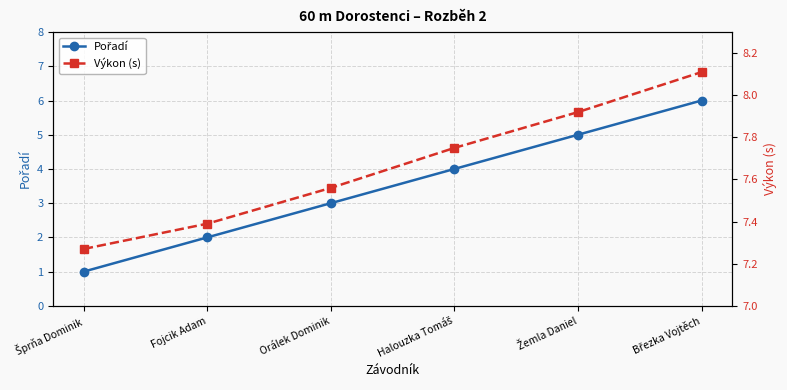

At which label does Výkon (s) reach its minimum?

Šprňa Dominik